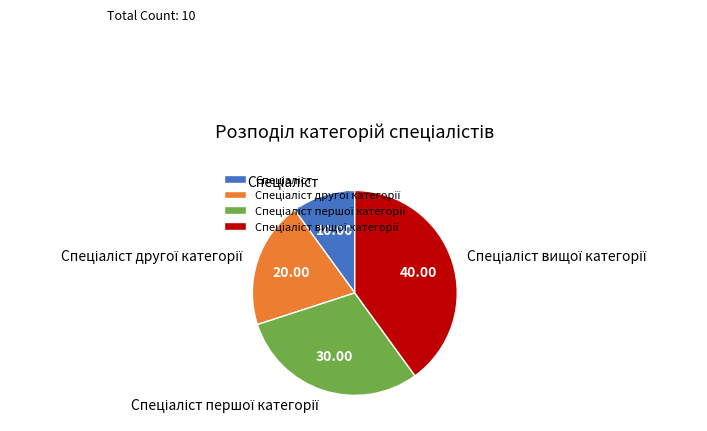

Does any single category account for the majority?

No